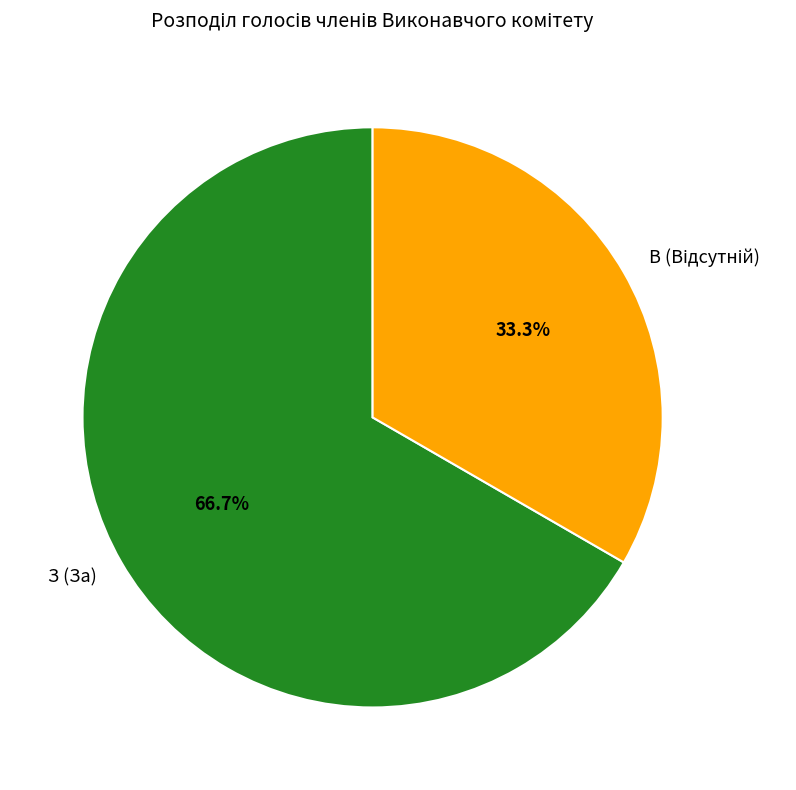

What percentage is the З (За) slice, to the nearest percent?

67%